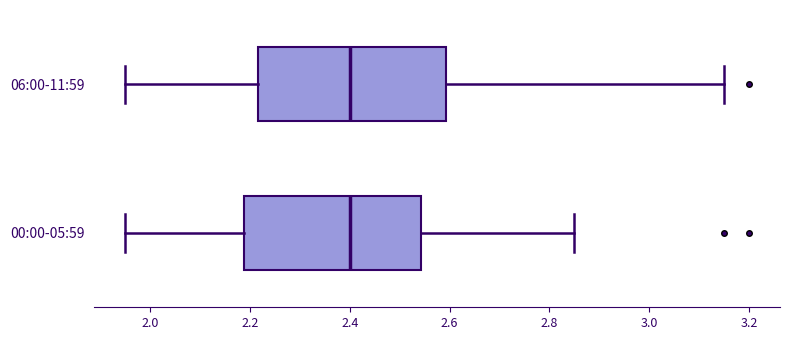

Reading bottom to top, read every box against the x-axis: the position of its median line, the range the box covers, and the ends of its whiskers. The values are not printed on the chart, so give them approximately, as read against the axis.

00:00-05:59: median 2.40, box 2.18 to 2.54, whiskers 1.96 to 2.86
06:00-11:59: median 2.40, box 2.22 to 2.60, whiskers 1.96 to 3.16